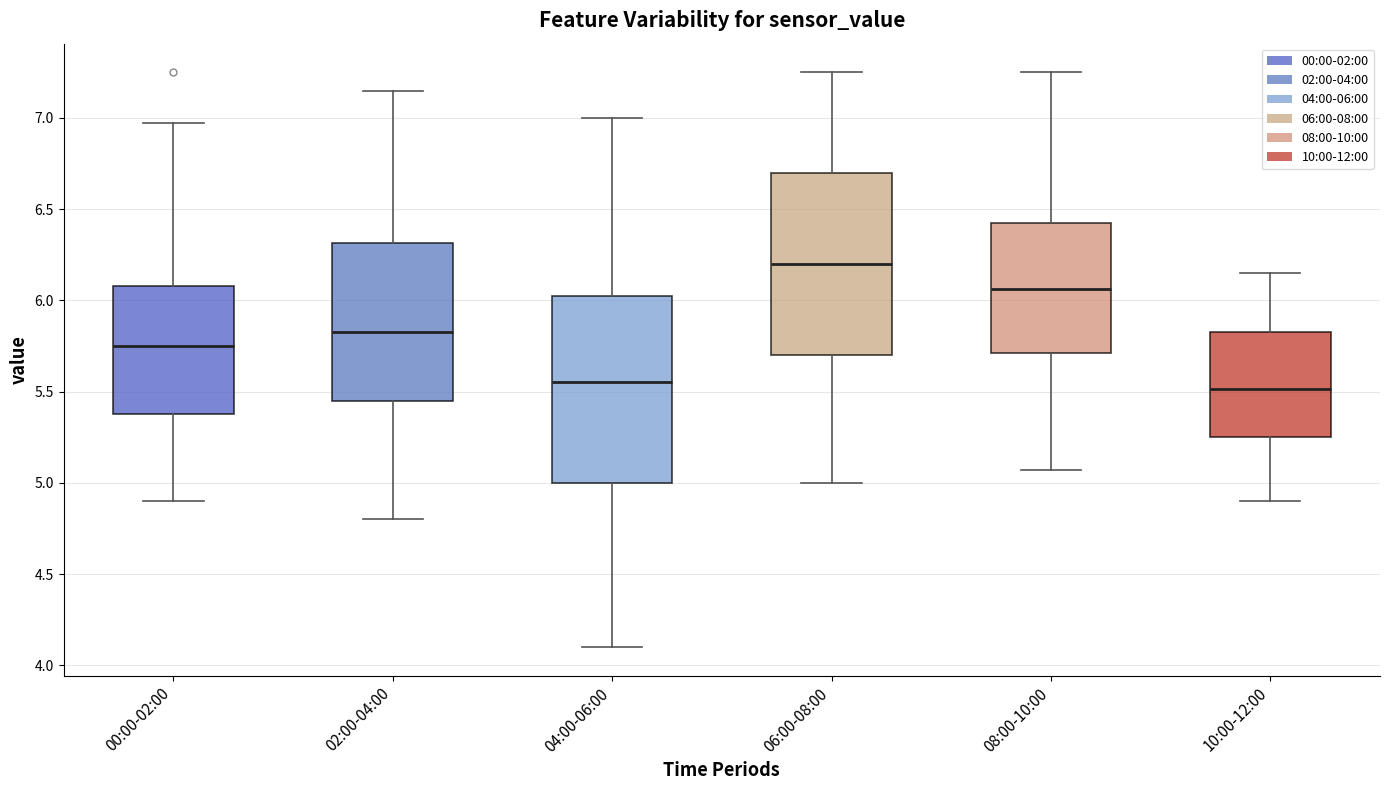

Reading left to right, transcribe this box plot: for each box, give where its median line is, the range the box spans, and where its two whiskers end, as read against the y-axis. The values are not printed on the chart, so give them approximately, as read against the axis.

00:00-02:00: median 5.75, box 5.40 to 6.10, whiskers 4.90 to 6.95
02:00-04:00: median 5.85, box 5.45 to 6.30, whiskers 4.80 to 7.15
04:00-06:00: median 5.55, box 5.00 to 6.05, whiskers 4.10 to 7.00
06:00-08:00: median 6.20, box 5.70 to 6.70, whiskers 5.00 to 7.25
08:00-10:00: median 6.05, box 5.70 to 6.45, whiskers 5.05 to 7.25
10:00-12:00: median 5.50, box 5.25 to 5.85, whiskers 4.90 to 6.15